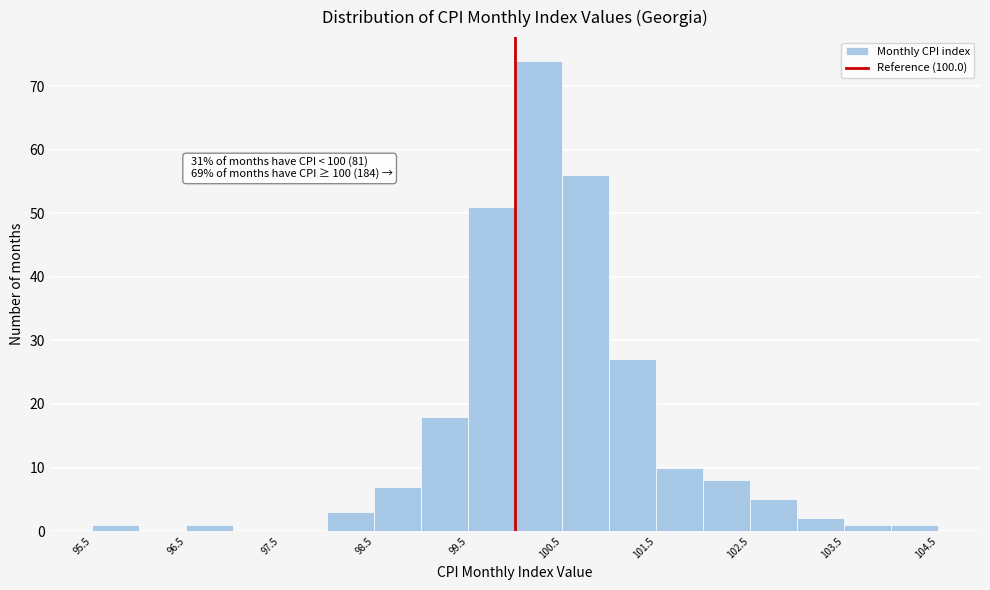

Which range on the x-axis has the tallest bar?

100.0 to 100.5